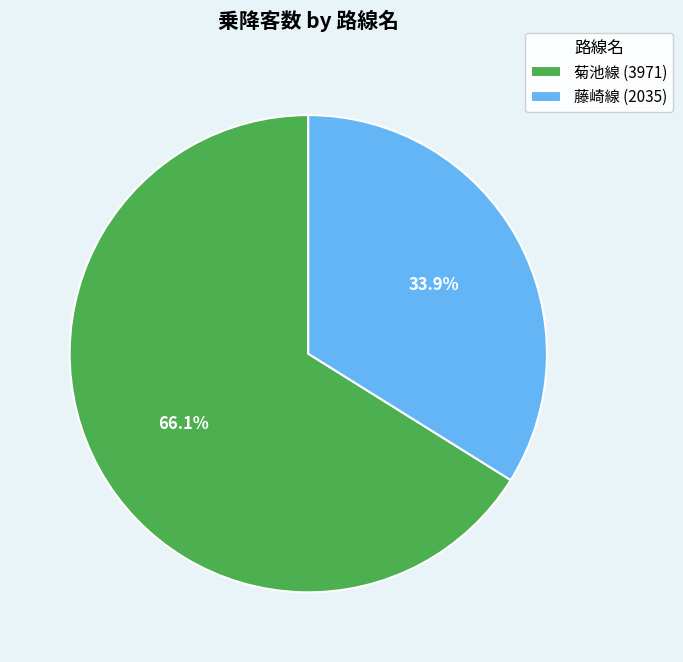

What percentage do 菊池線 and 藤崎線 together represent?

100.0%